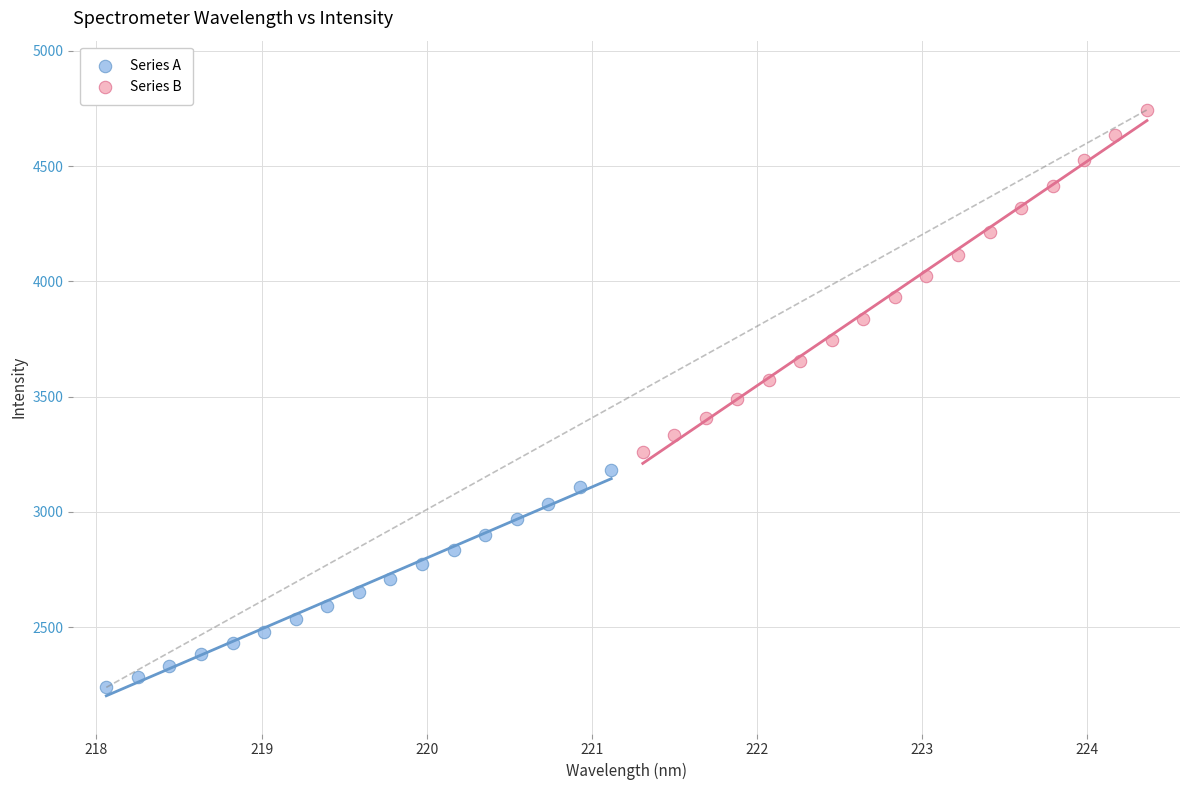

Which series has the widest spread of Y values?

Series B